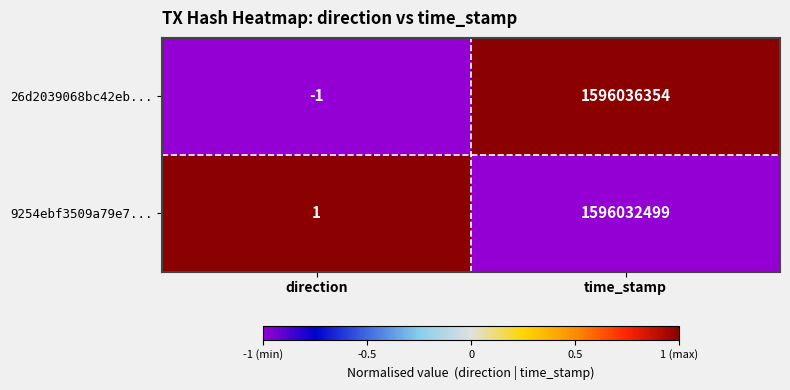

Is it true that 26d2039068bc42eb... equals -1 at direction?

True